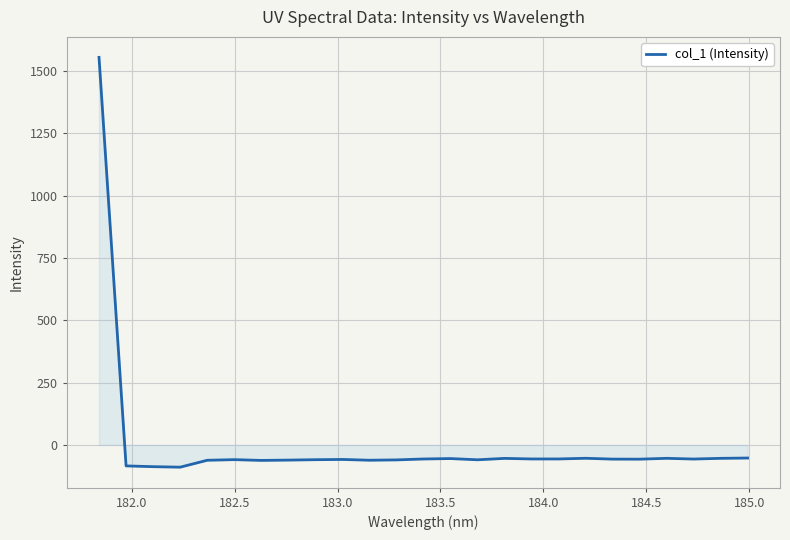

What is the maximum value shown in the chart?

1555.3